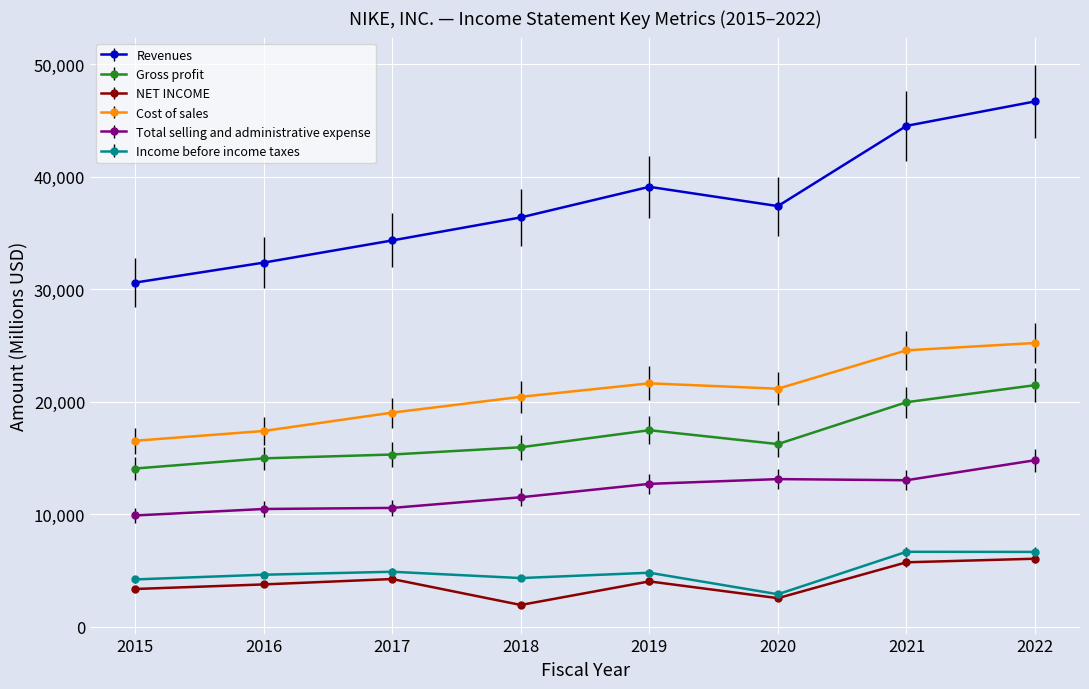

Rank the series at 2019 from highest to lowest value.

Revenues, Cost of sales, Gross profit, Total selling and administrative expense, Income before income taxes, NET INCOME